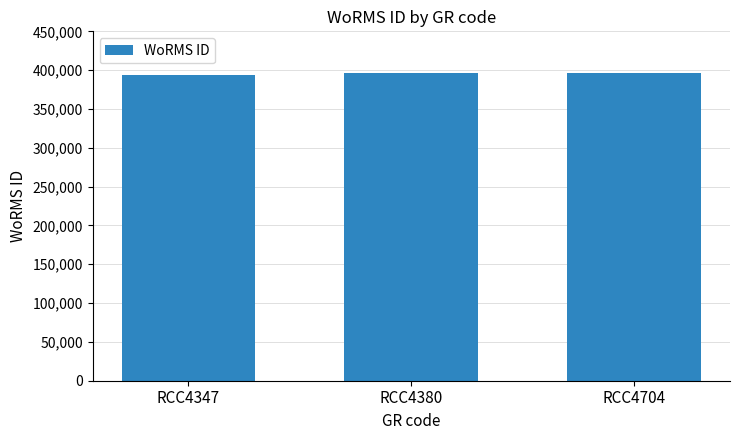

What is the value of the 1st bar from the left?

393978